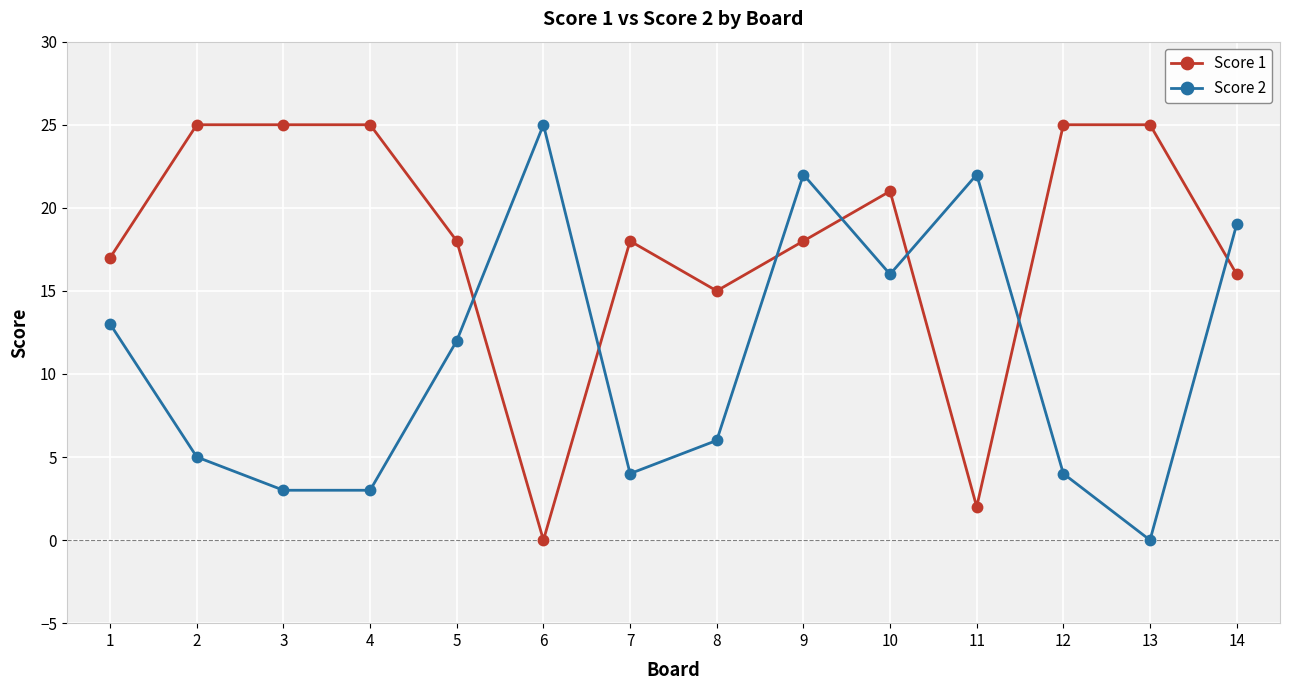

How many distinct data groups are displayed?

2